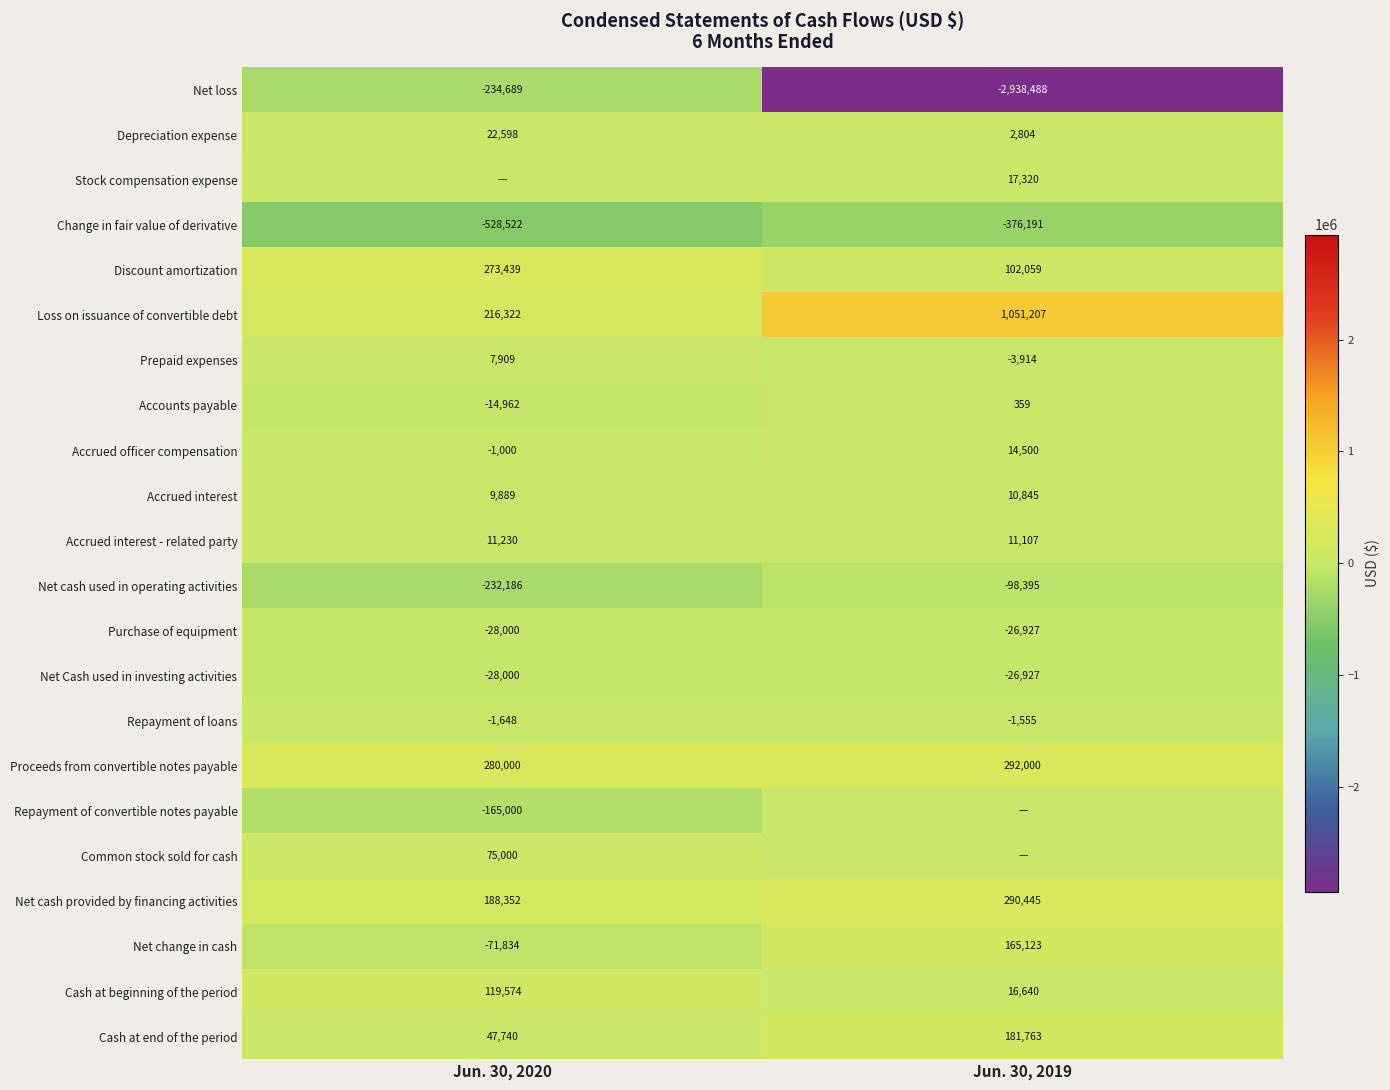

The Accounts payable series shows 520 at Jun. 30, 2019. True or false?

False